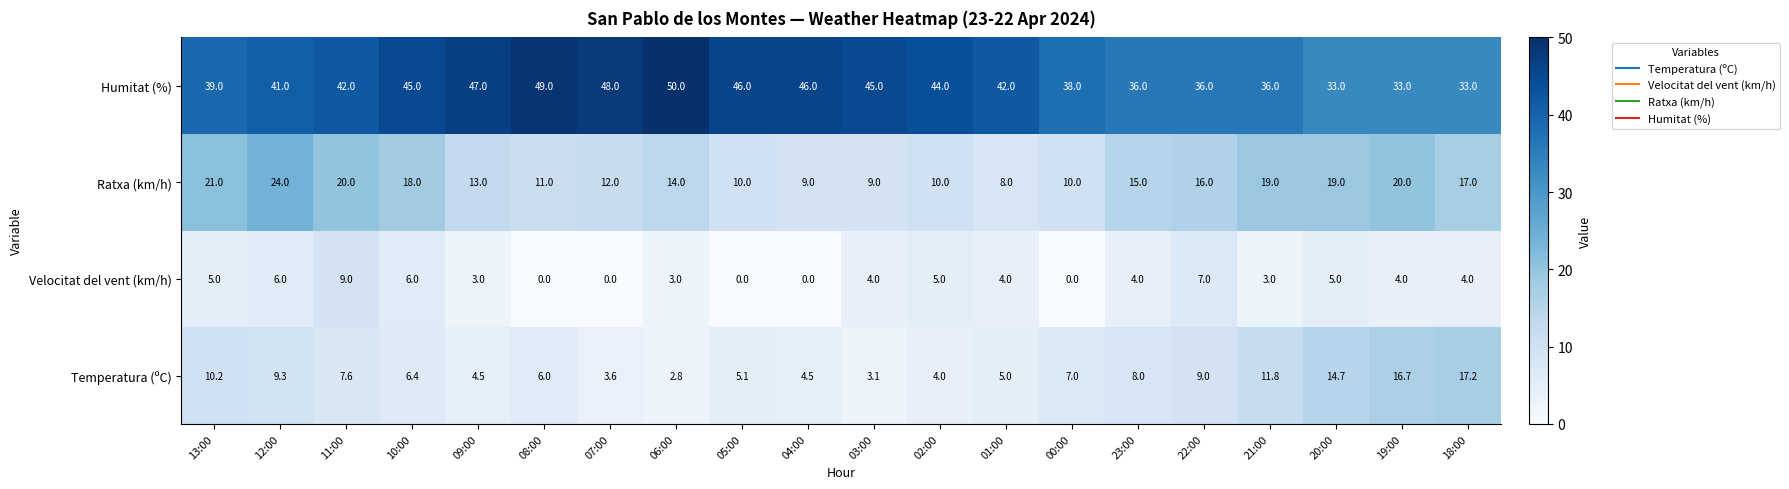

What is the difference between the highest and lowest values at 02:00?

40.0